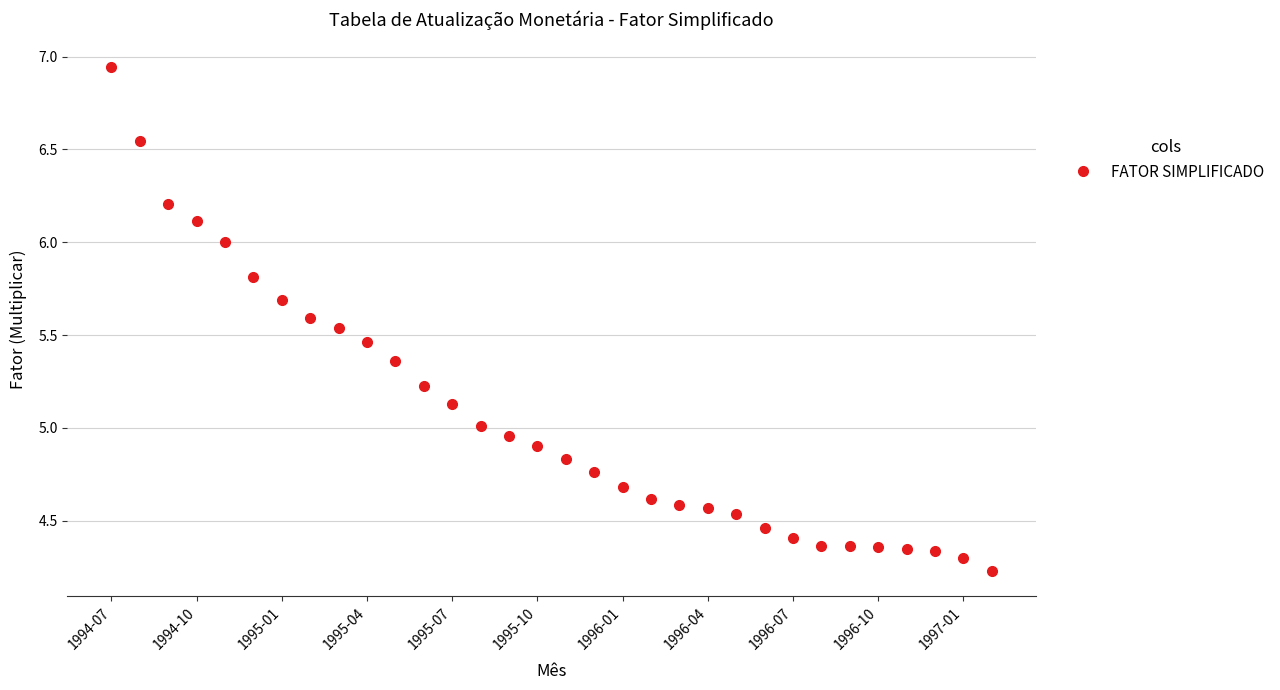

What is the smallest value displayed?

4.2